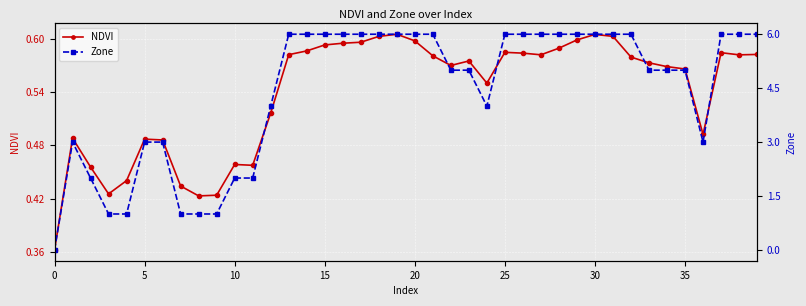

At 13, list the series in order from largest to smallest.

Zone, NDVI